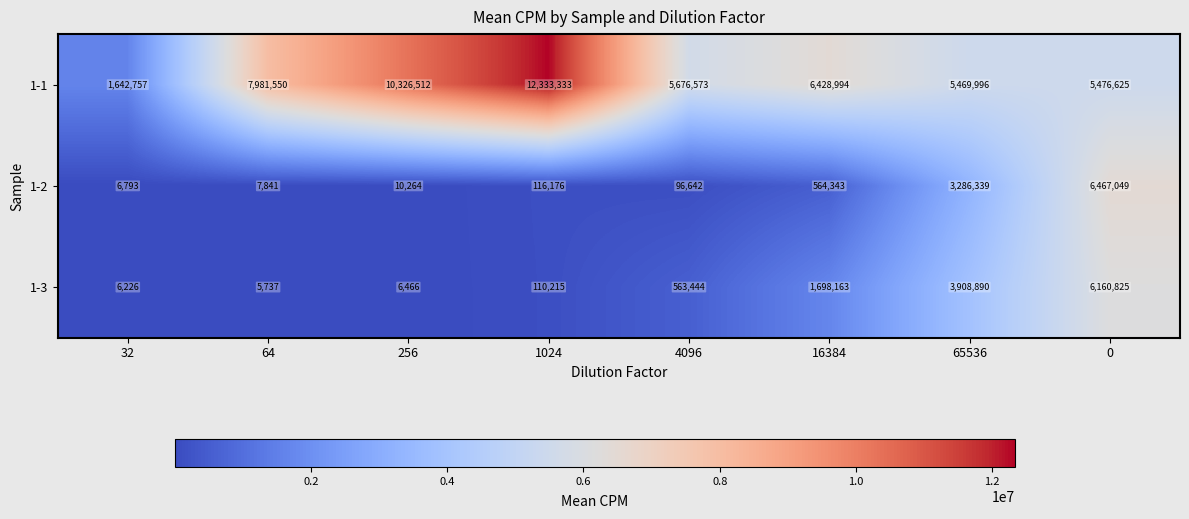

Which series has the largest range (max minus min)?

1-1